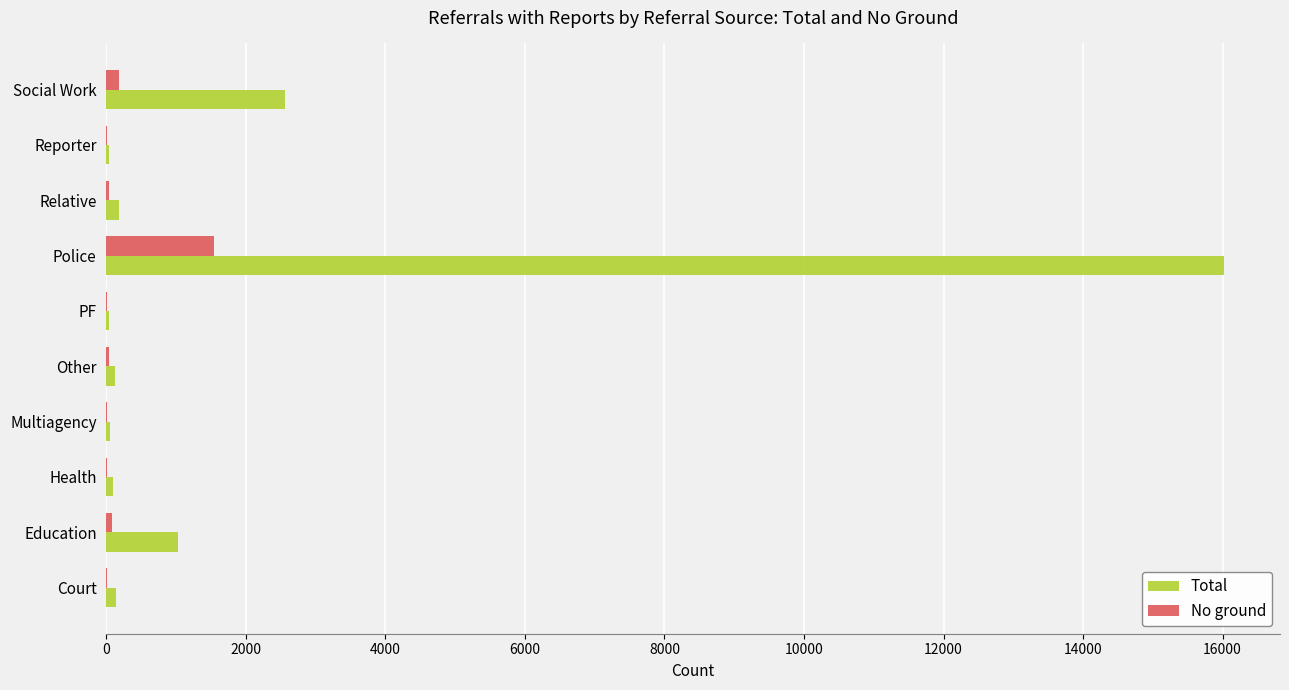

How many series are shown in this chart?

2